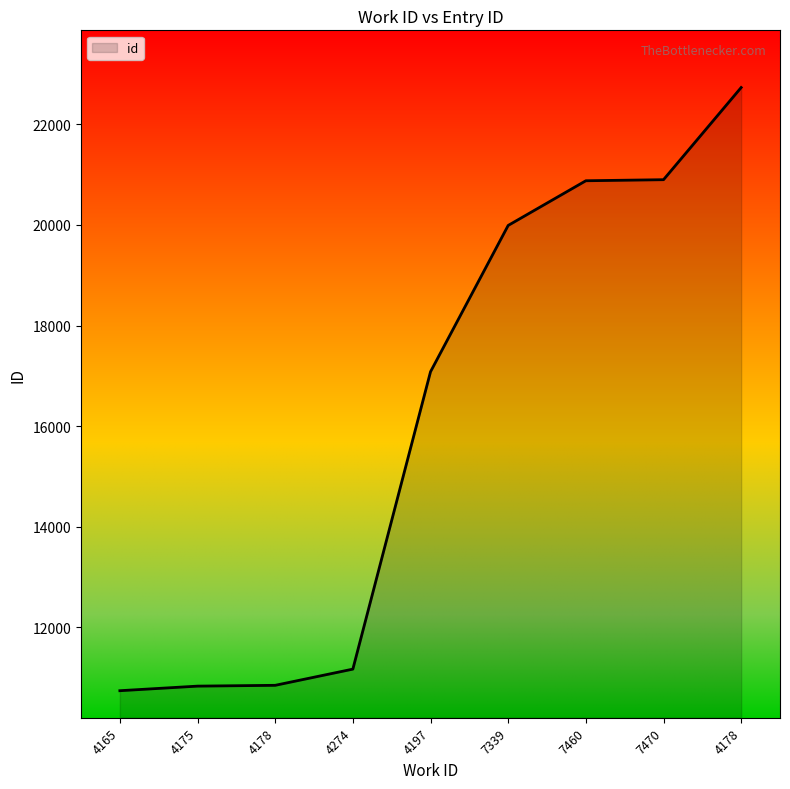

Reading left to right, extract all data points from this chart.

10742	10833	10849	11171	17081	19989	20877	20898	22730